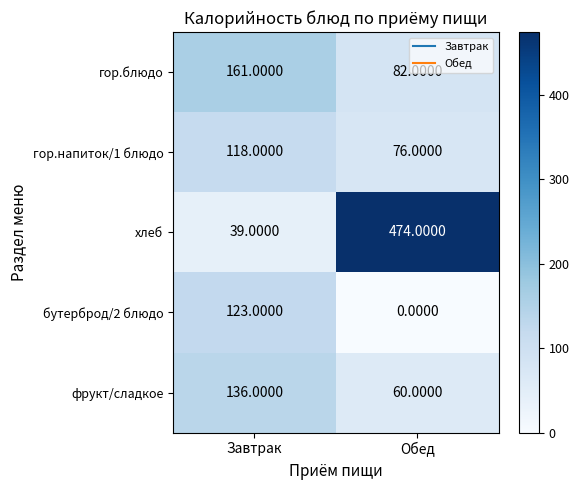

At which label does бутерброд/2 блюдо reach its minimum?

Обед